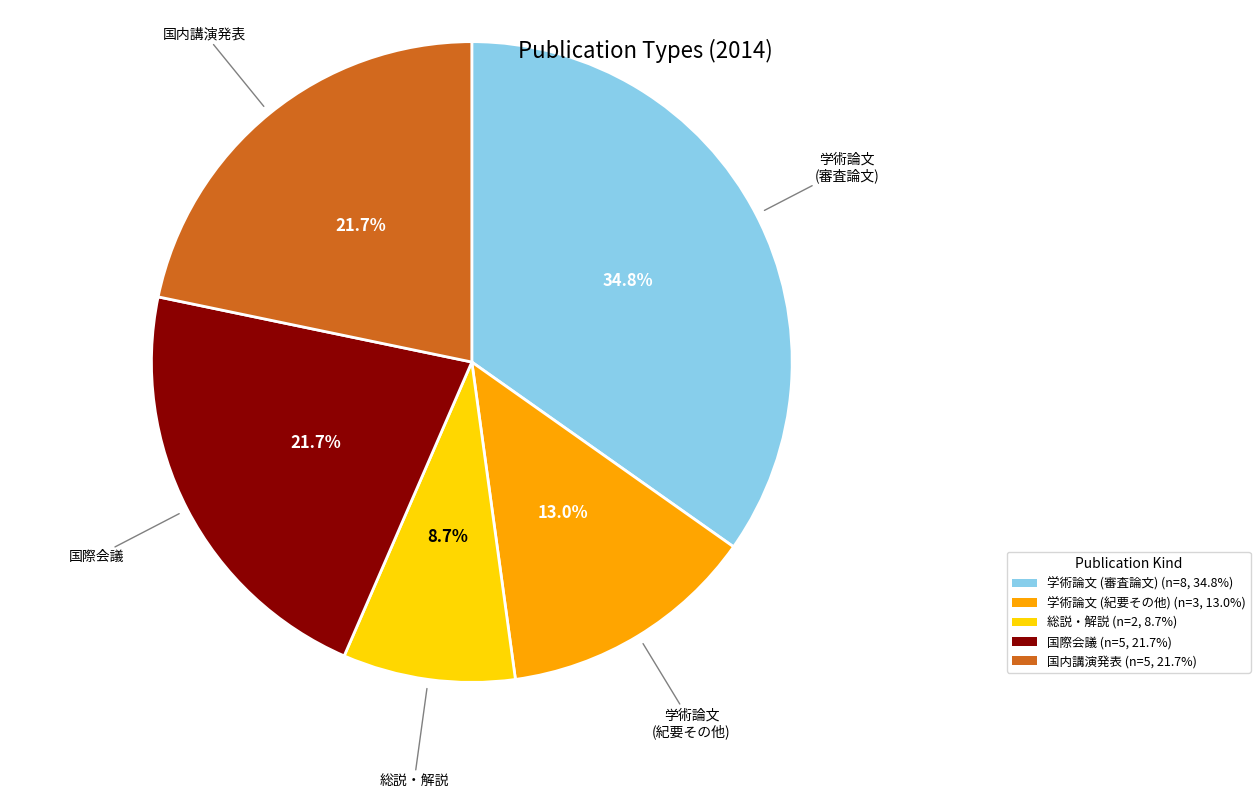

Combined, do 国内講演発表 and 学術論文 (審査論文) account for over 50%?

Yes